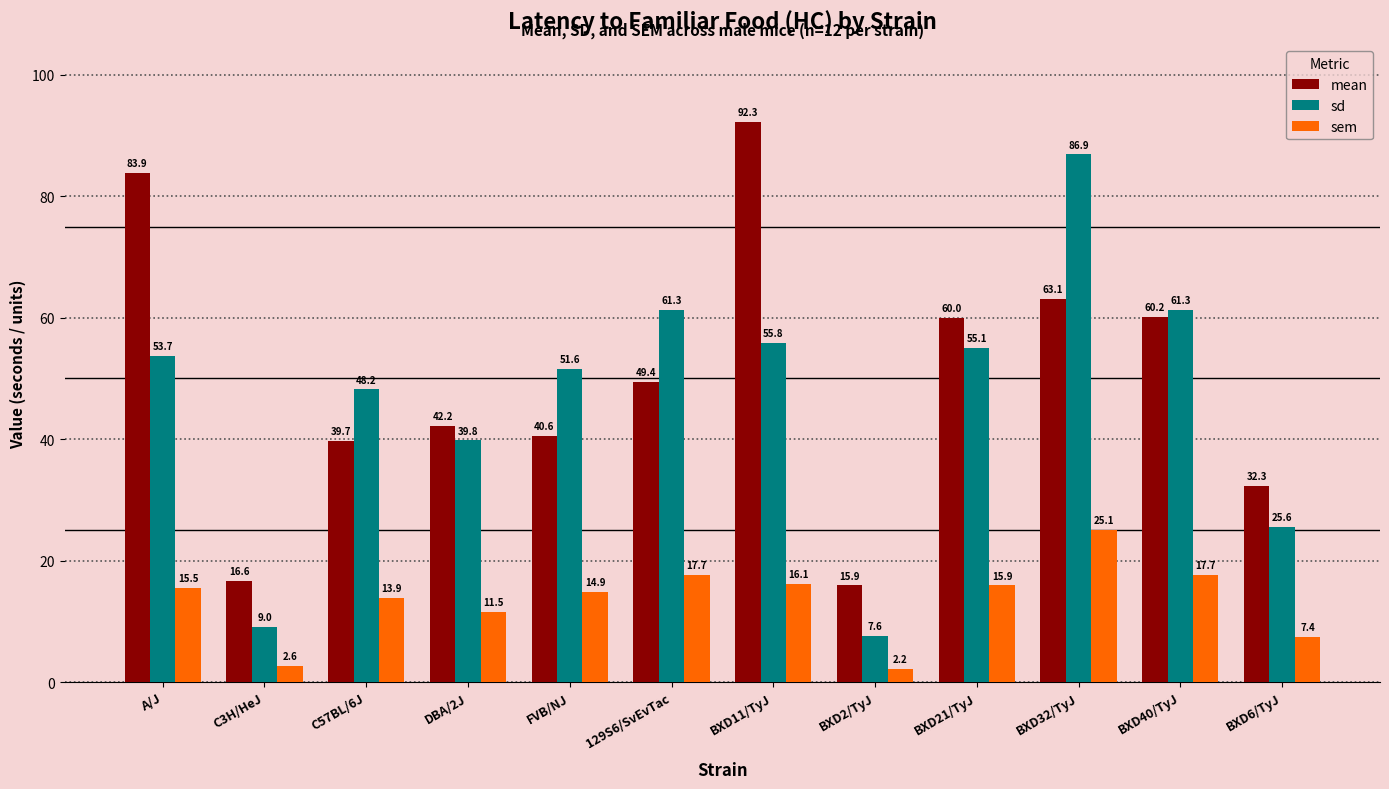

What is the spread (max minus min) of values at C57BL/6J?

34.3